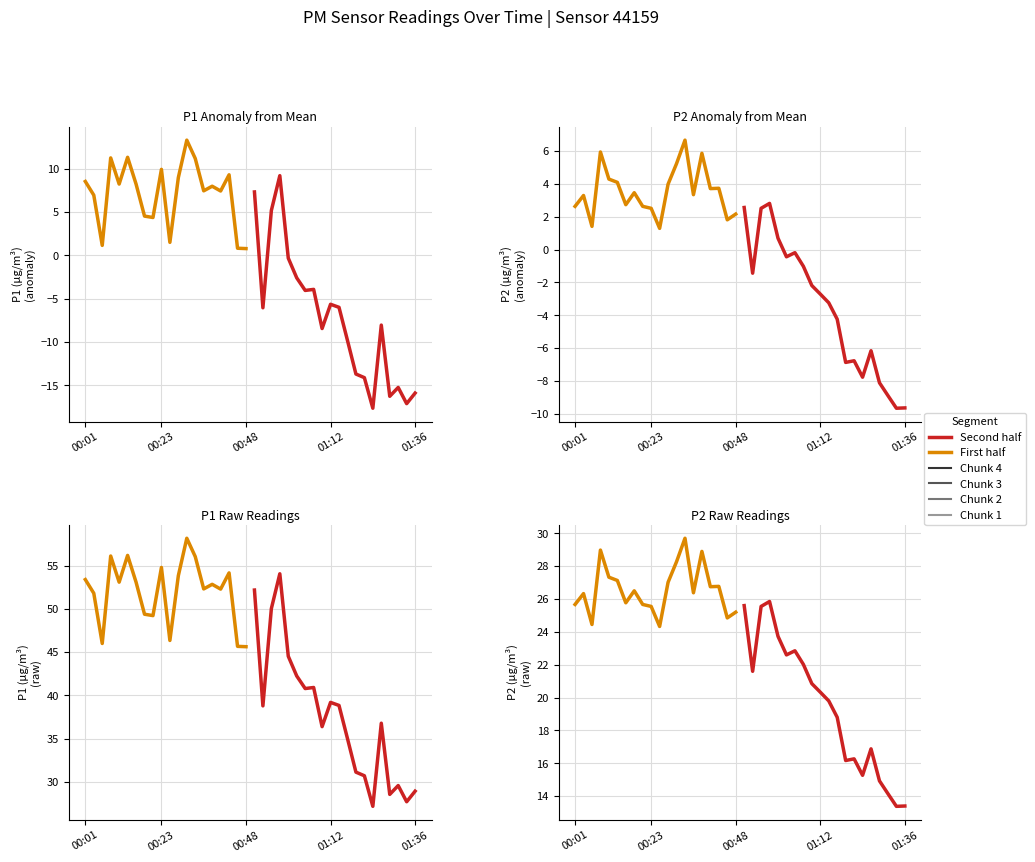

What is the approximate value of P1 at 00:43?

54.1